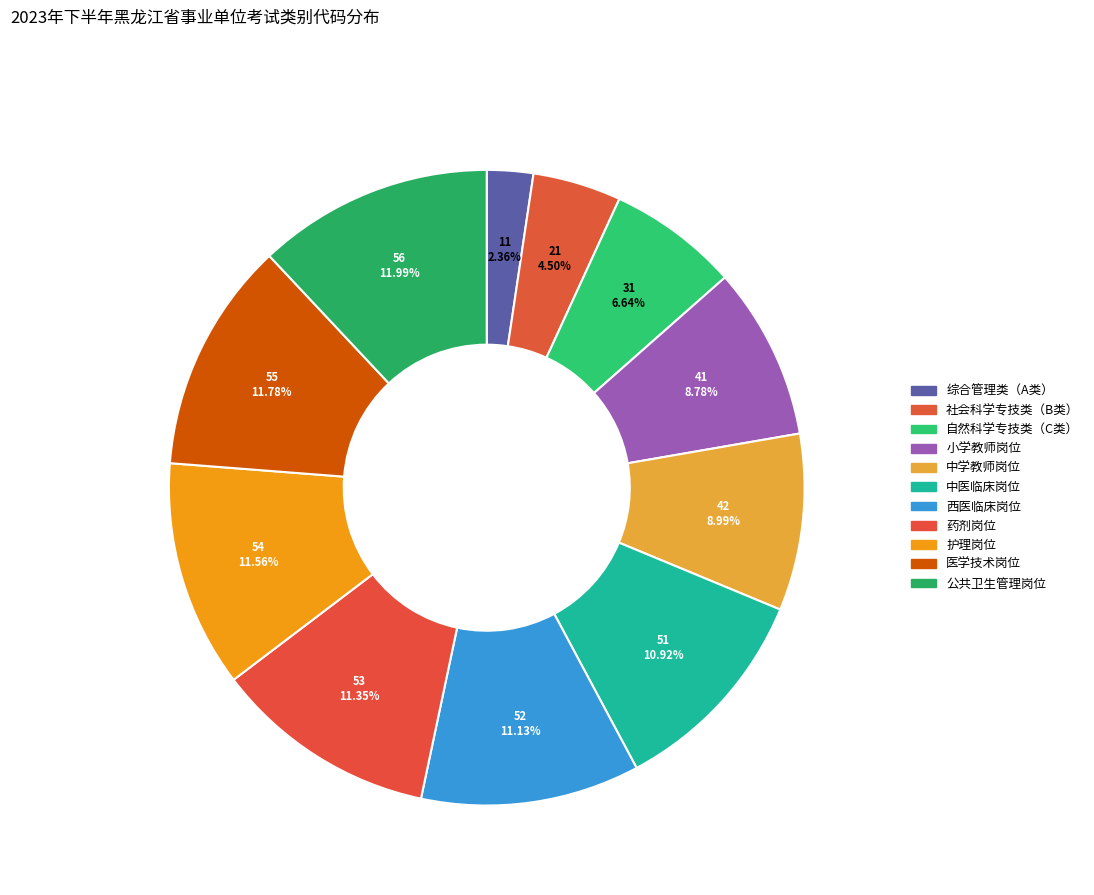

To the nearest percent, what is the combined percentage of 中学教师岗位 and 中医临床岗位?

20%